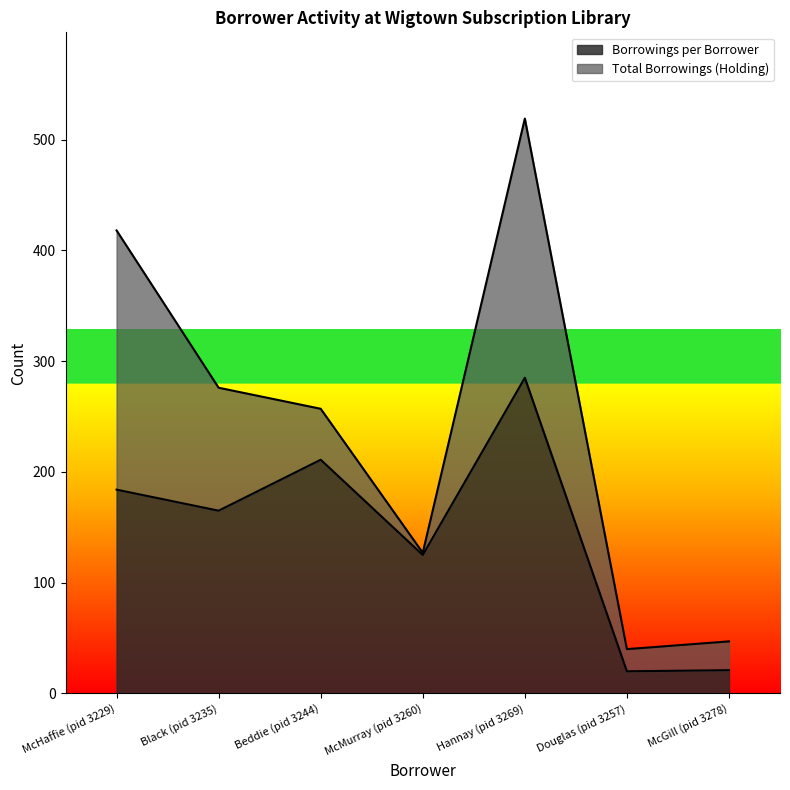

Which category has the highest value in the Borrowings per Borrower series?

Hannay (pid 3269)